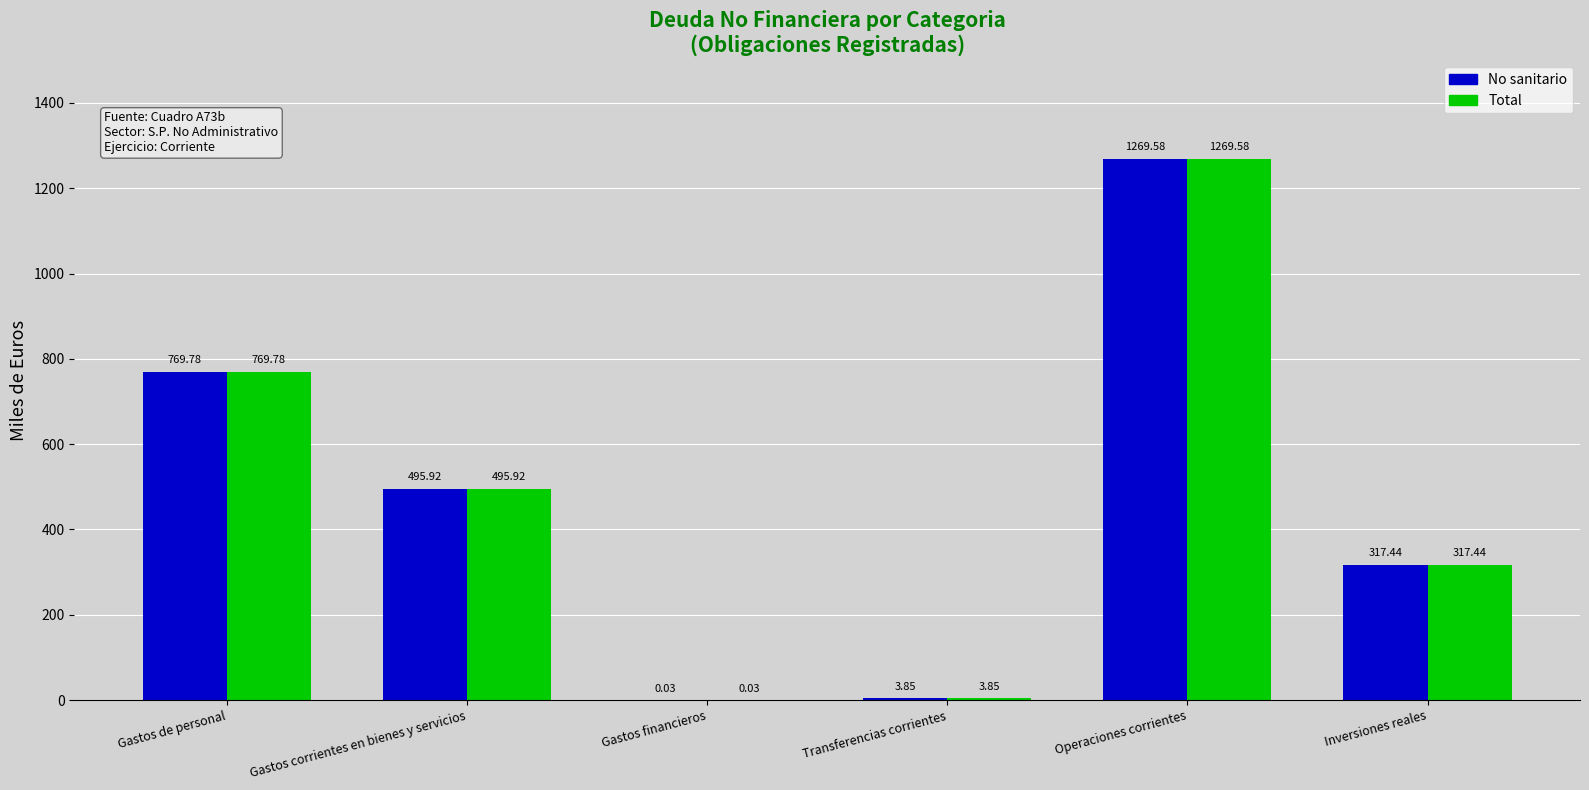

At which category does the chart reach its peak across all series?

Operaciones corrientes